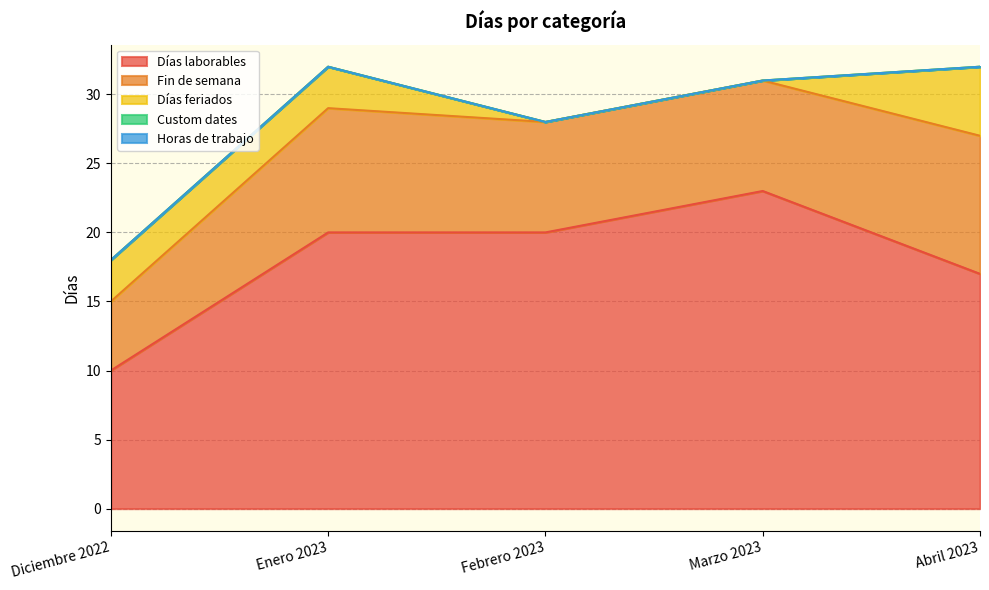

True or false: Custom dates has more than 2 interior local peaks.

False